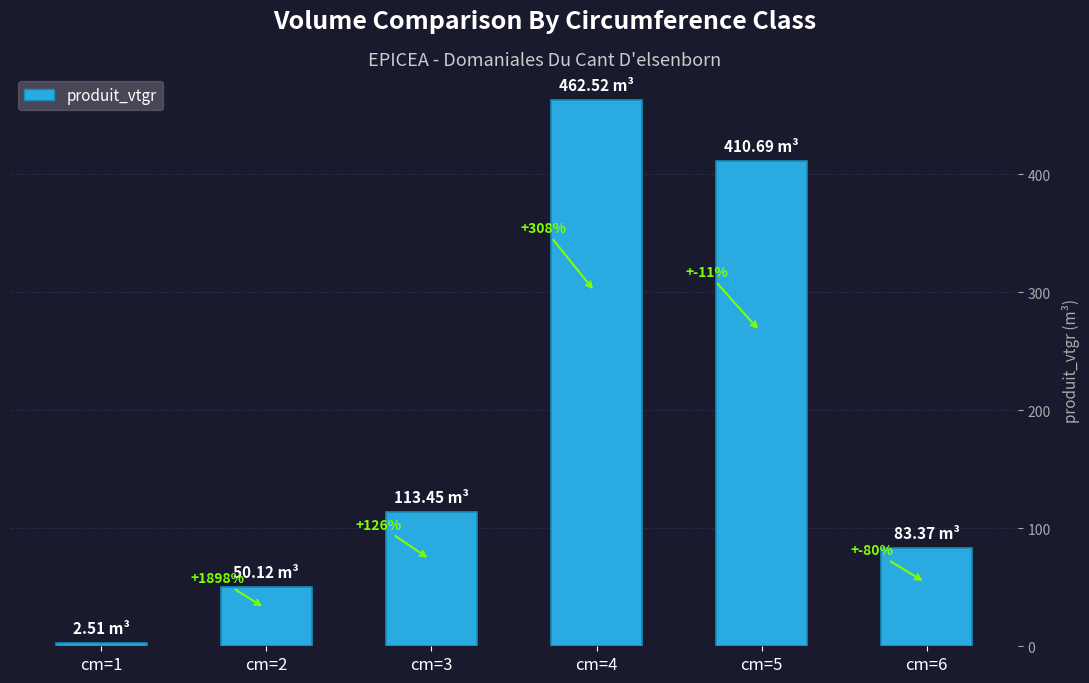

How many bars are there in total?

6